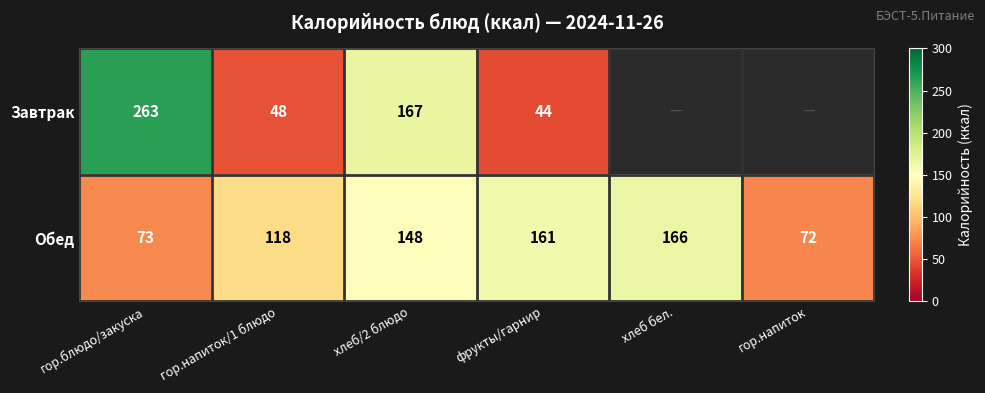

At гор.блюдо/закуска, list the series in order from smallest to largest.

Обед, Завтрак